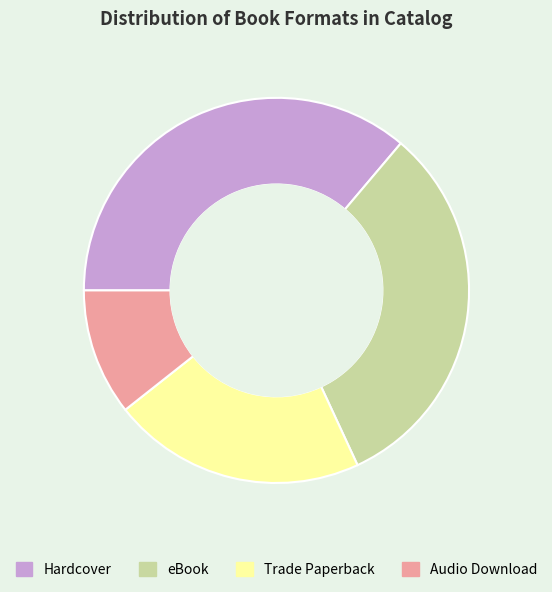

Count the number of slices in the pie.

4